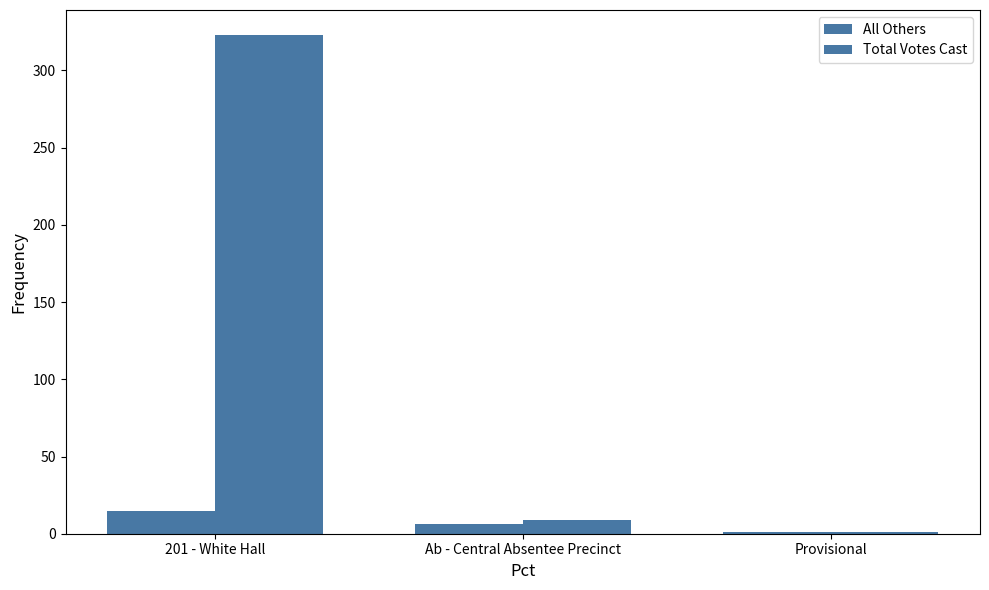

The value of All Others at Ab - Central Absentee Precinct is 8. True or false?

False